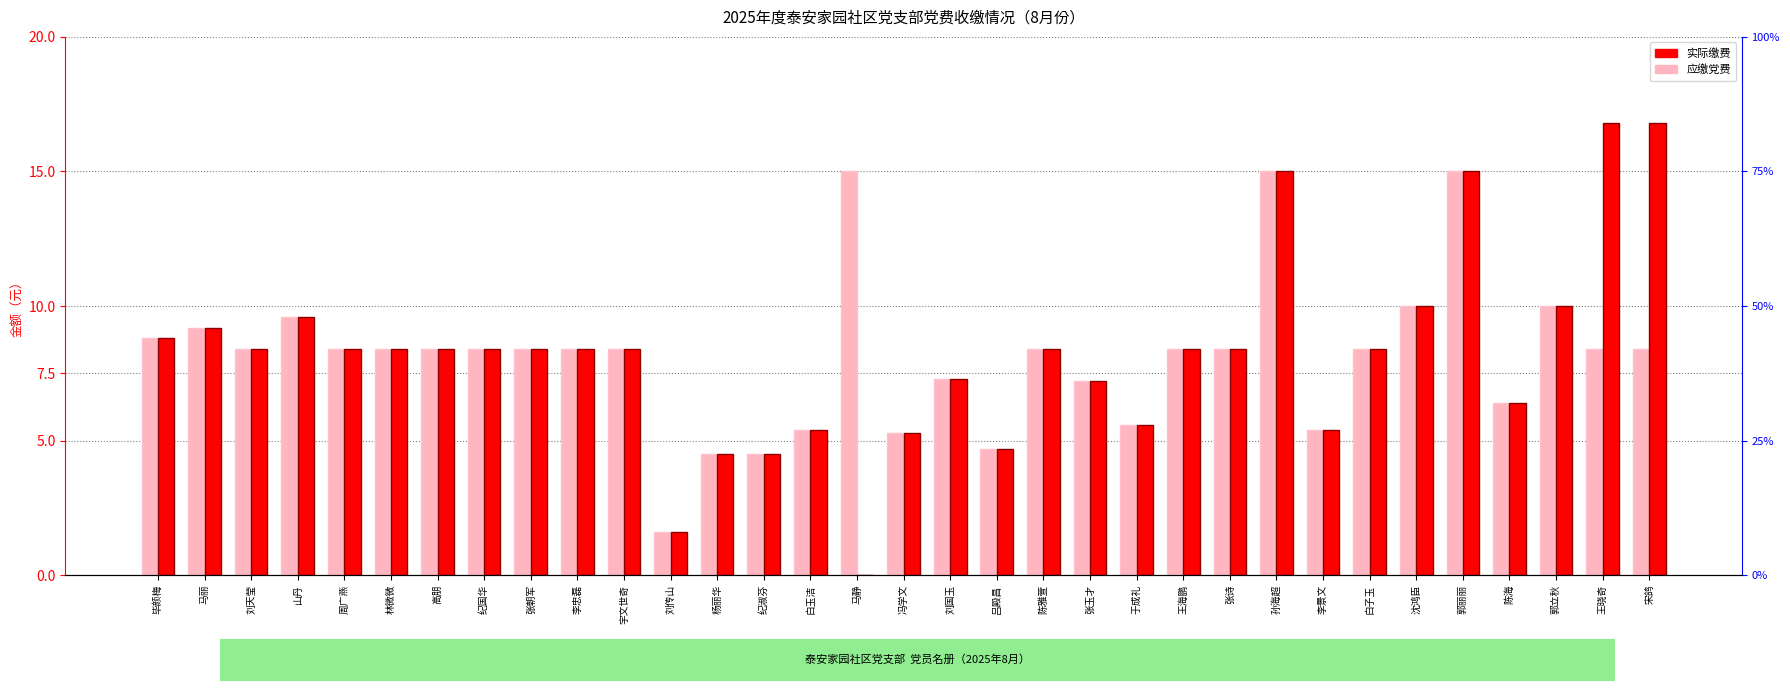

How many bars are there in total?

66